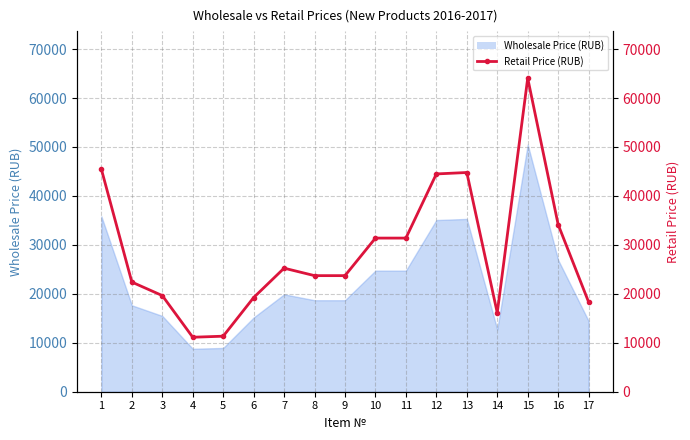

Read the value at 8.

23716.0